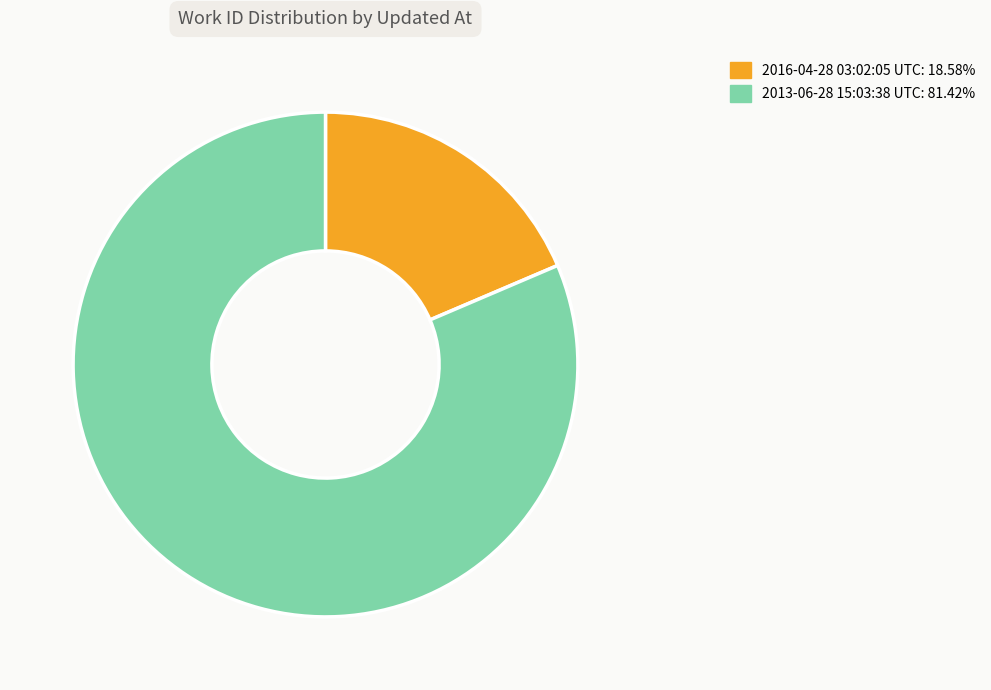

Is 2016-04-28 03:02:05 UTC the majority of the pie?

No